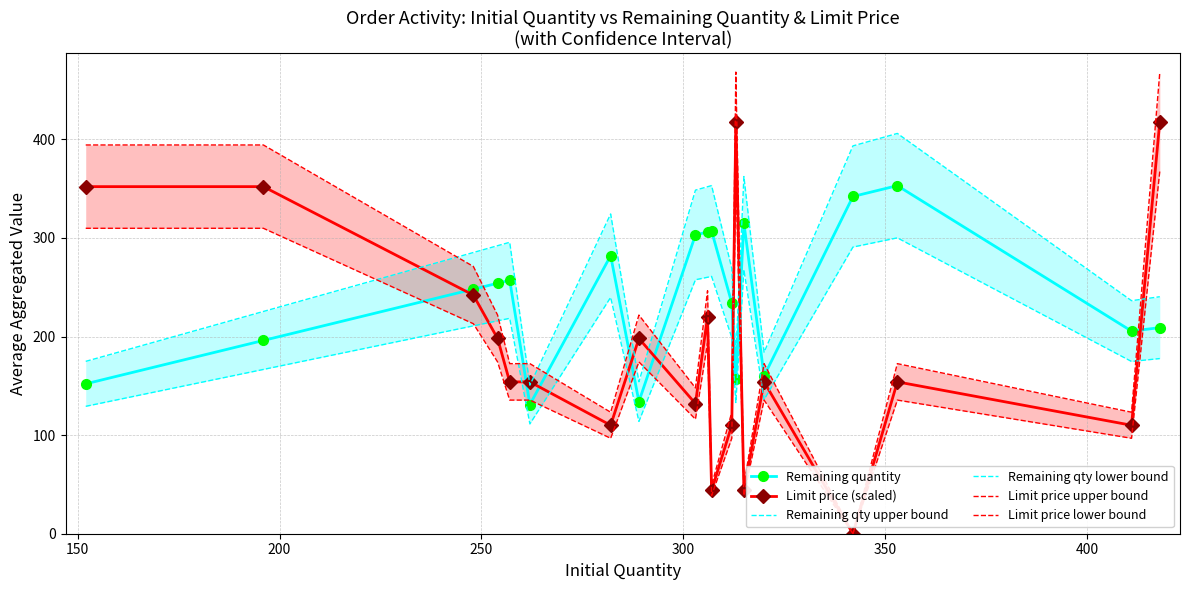

What is the value of the Remaining quantity point at the 3rd from the left?

248.0